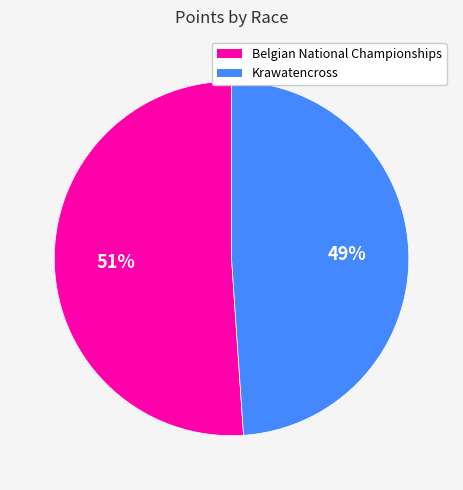

Do Krawatencross and Belgian National Championships together represent more than half of the pie?

Yes